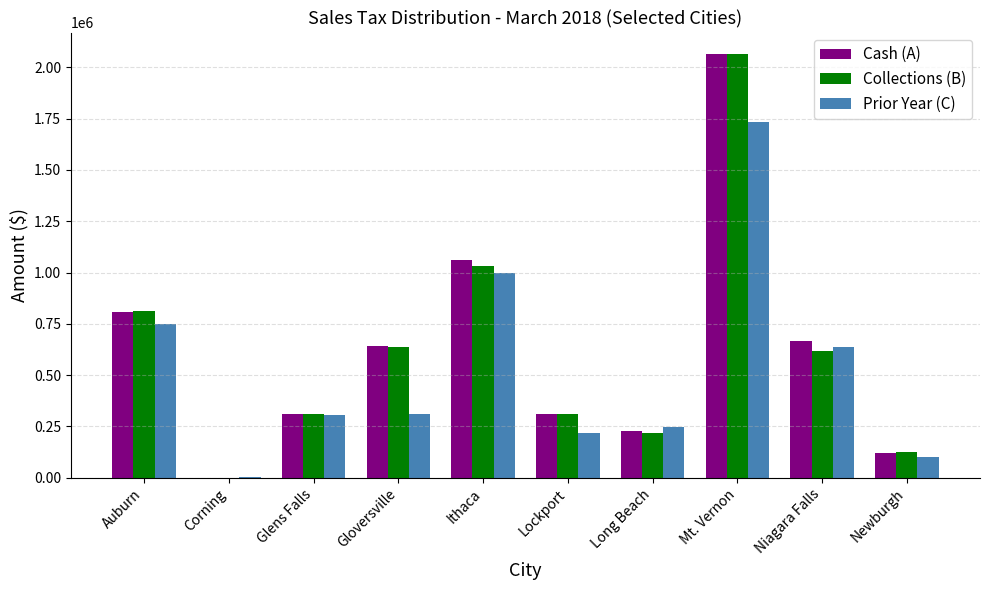

At which category is the sum across all series the highest?

Mt. Vernon